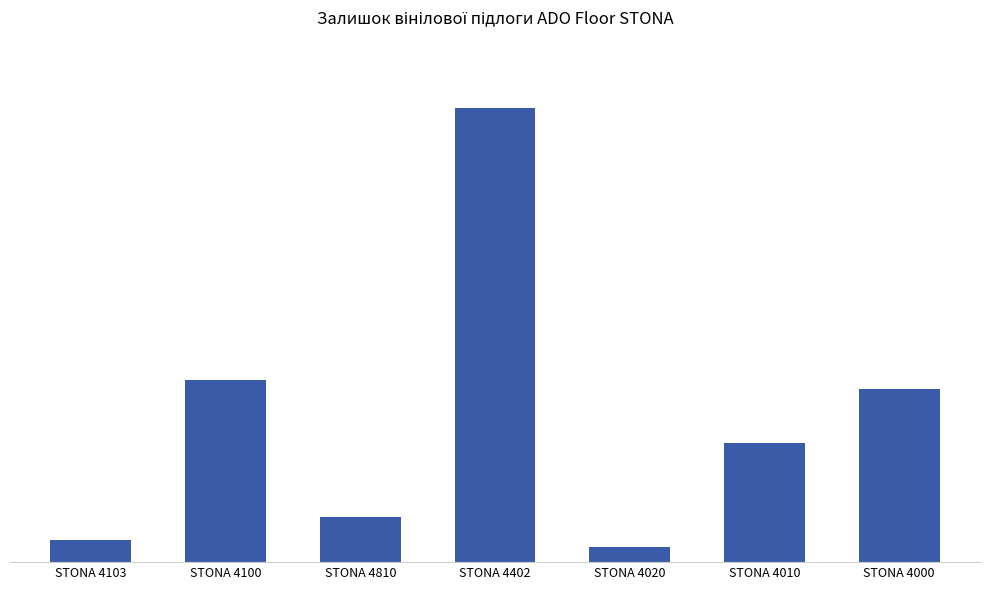

List the labels in order of value, largest first.

STONA 4402, STONA 4100, STONA 4000, STONA 4010, STONA 4810, STONA 4103, STONA 4020